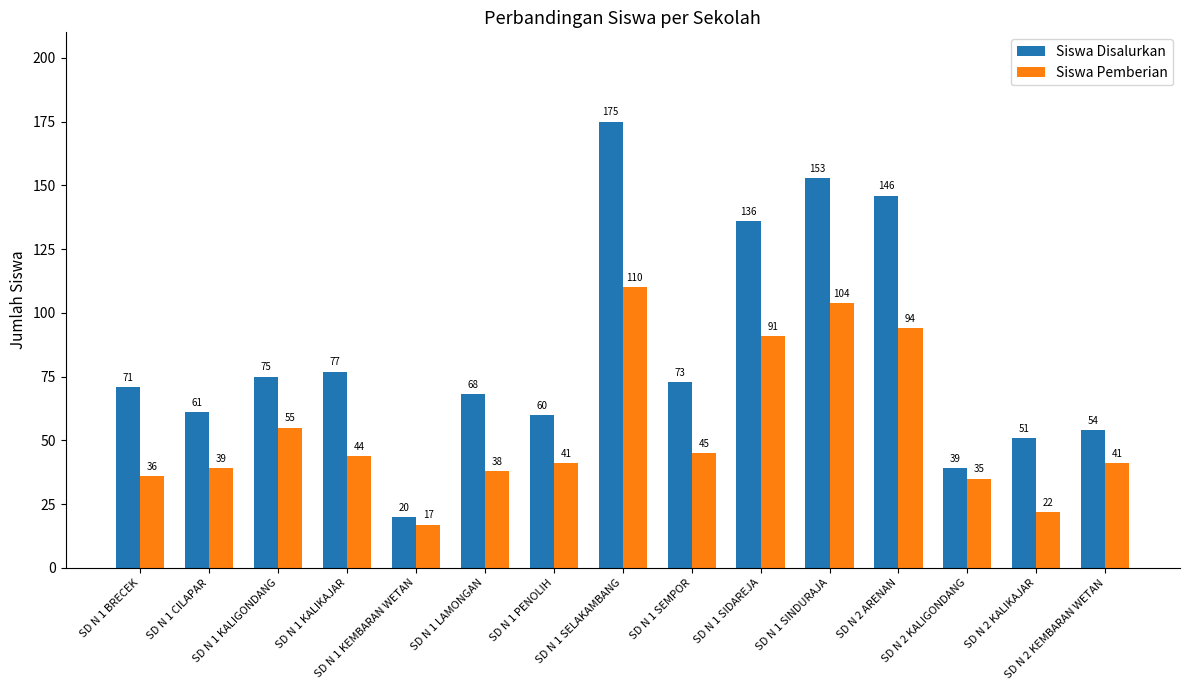

Is it true that Siswa Disalurkan equals 71 at SD N 1 BRECEK?

True